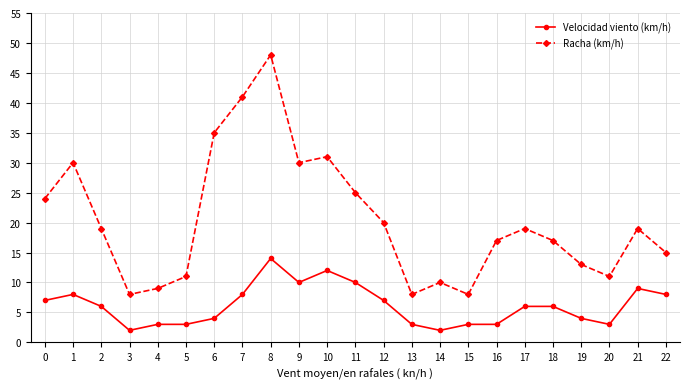

True or false: Racha (km/h) has a value of 8 at 3.

True